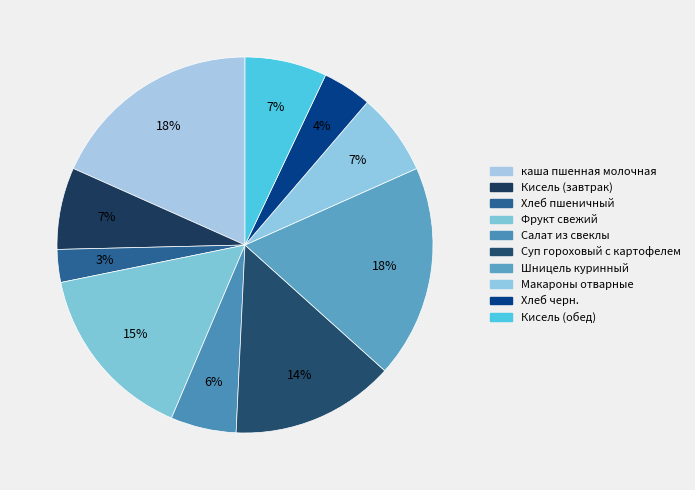

The Кисель (обед) slice represents 7% of the pie. True or false?

True